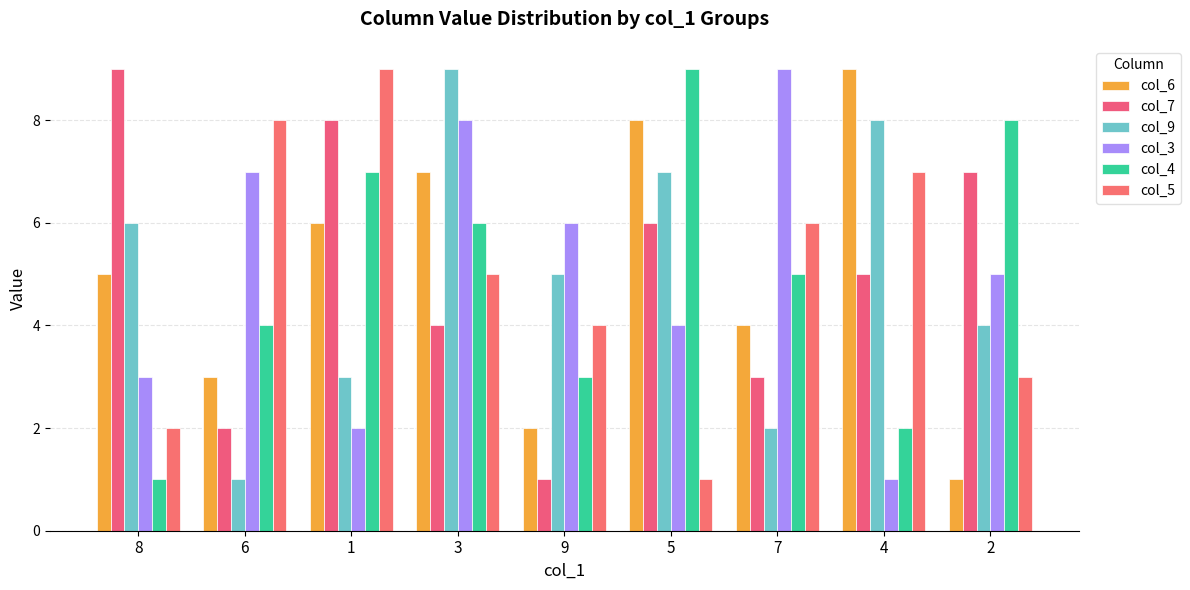

Which series has the largest total across all categories?

col_6